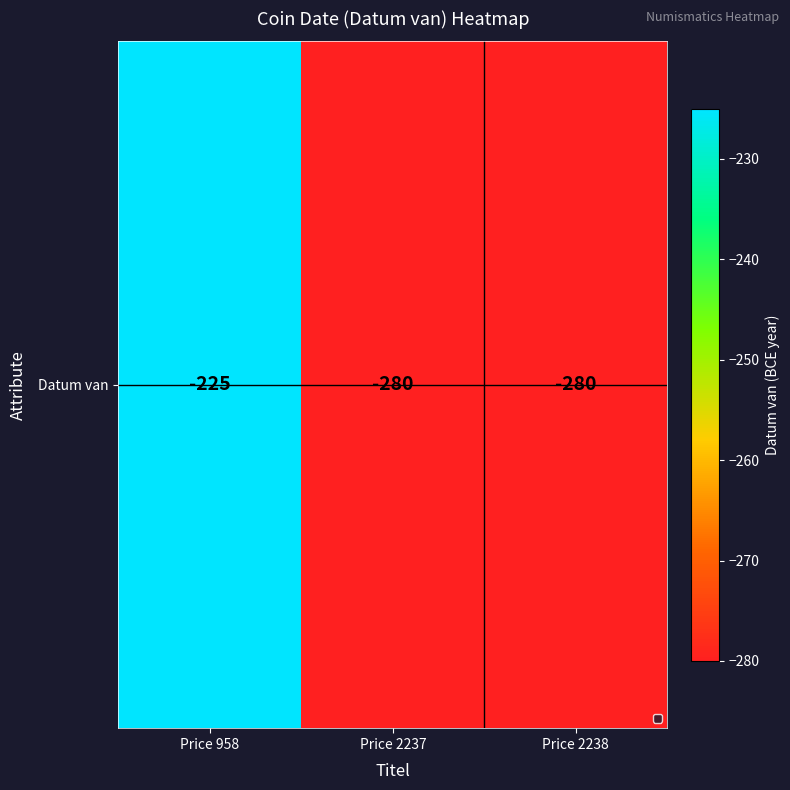

Reading right to left, transcribe all the data shown in this chart.

-280	-280	-225